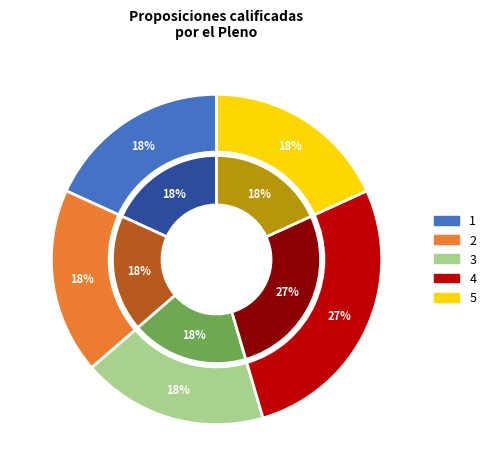

The 1 slice represents 27% of the pie. True or false?

False